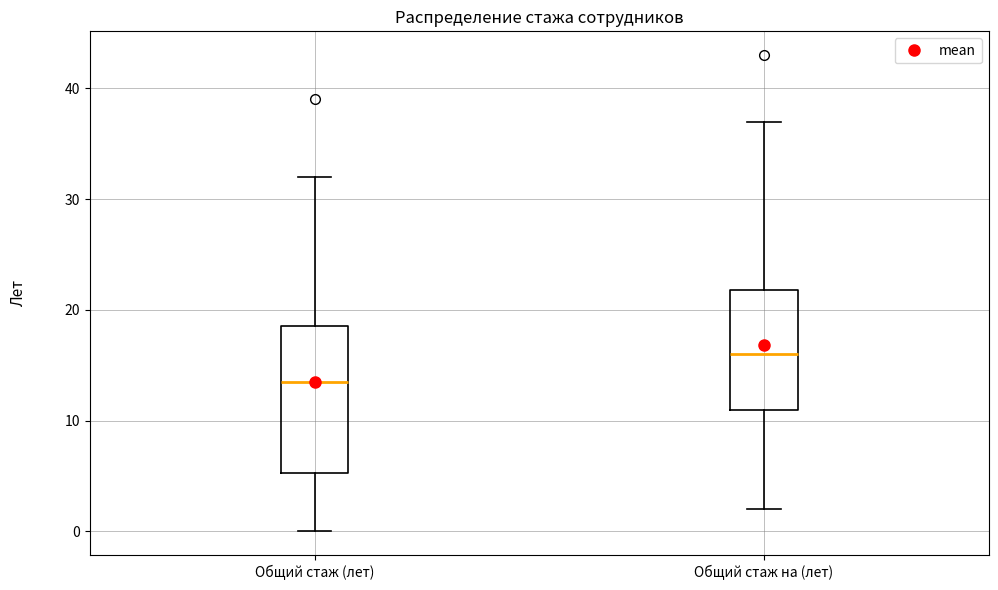

Reading left to right, read every box against the y-axis: the position of its median line, the range the box covers, and the ends of its whiskers. The values are not printed on the chart, so give them approximately, as read against the axis.

Общий стаж (лет): median 14, box 5 to 19, whiskers 0 to 32
Общий стаж на (лет): median 16, box 11 to 22, whiskers 2 to 37